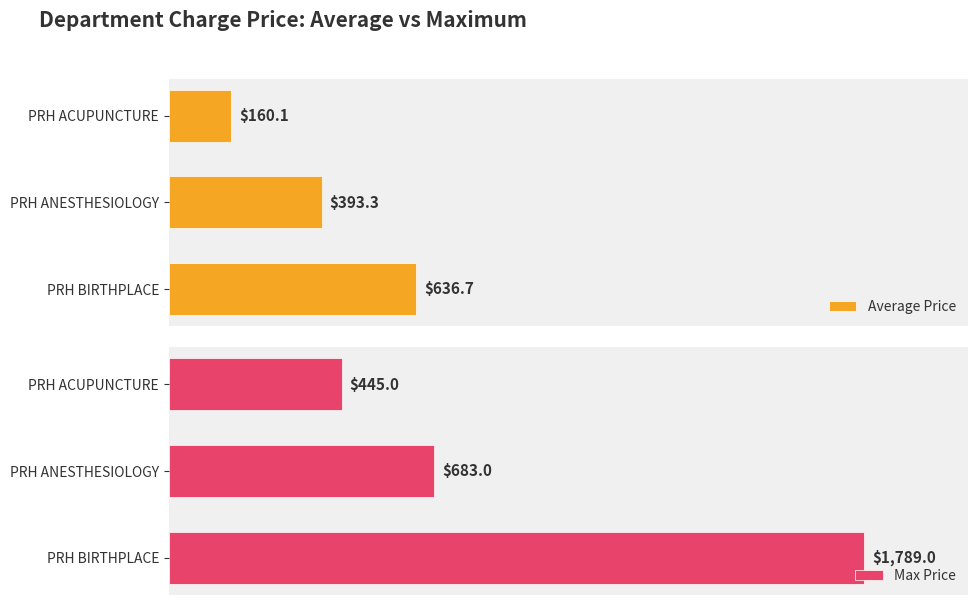

Reading left to right, extract all data points from this chart.

Average Price: 160.1	393.3	636.7
Max Price: 445.0	683.0	1789.0